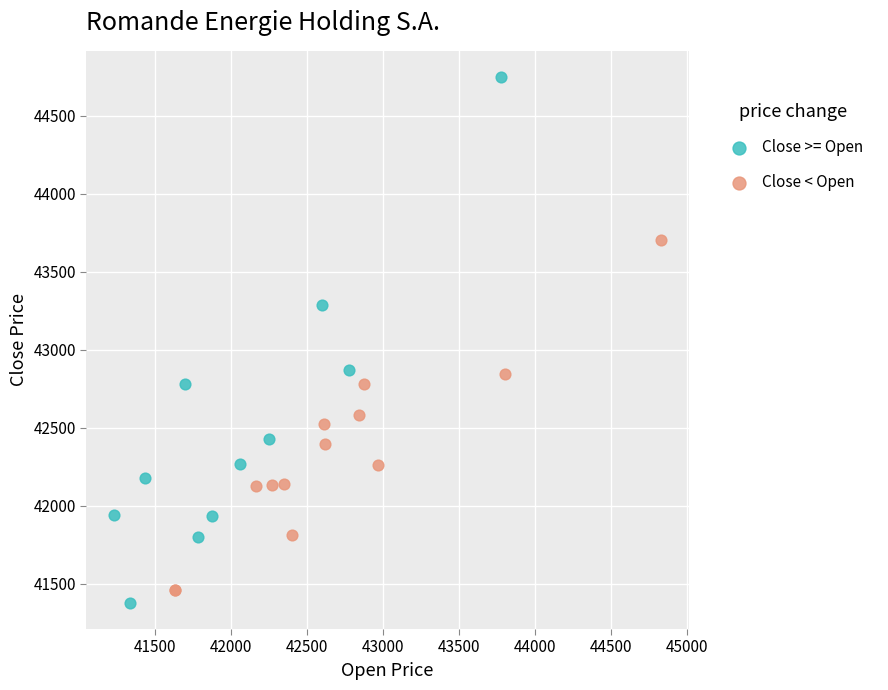

Which series reaches the maximum Y coordinate?

Close >= Open